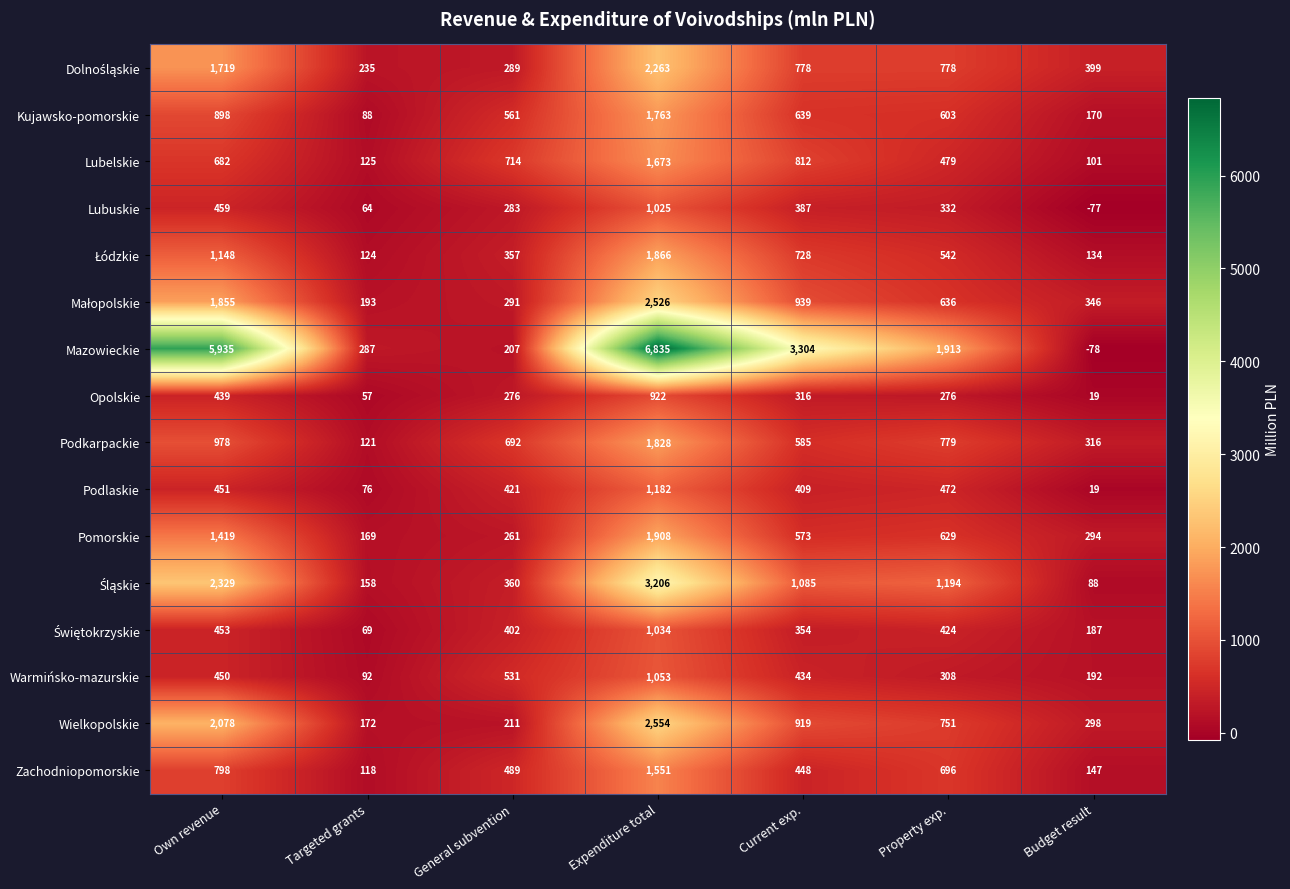

Which category has the lowest value in the Zachodniopomorskie series?

Targeted grants